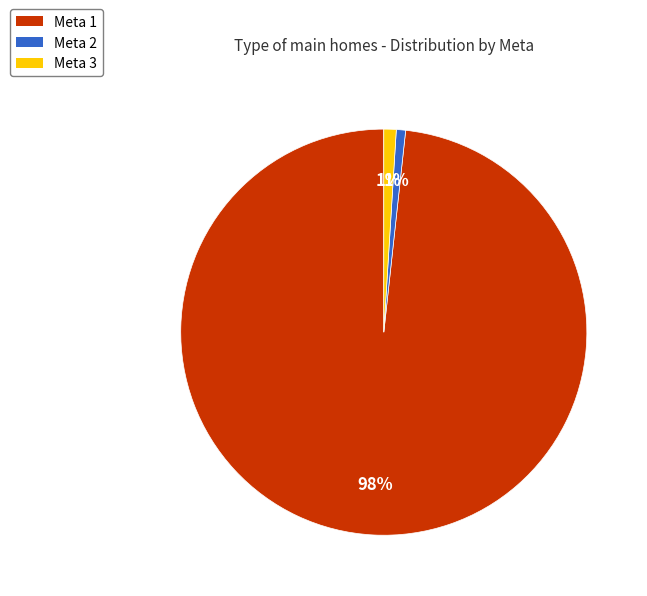

Is Meta 1 the majority of the pie?

Yes